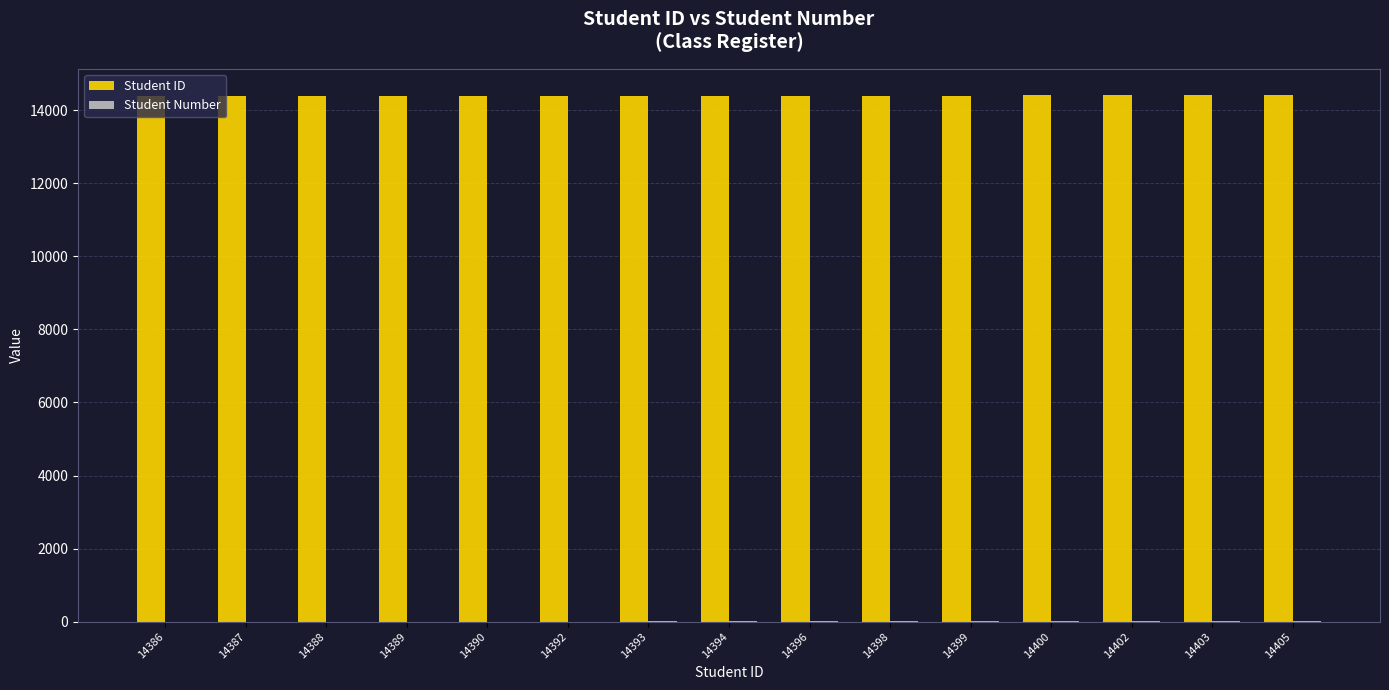

True or false: Student ID has a value of 14396 at 14396.

True